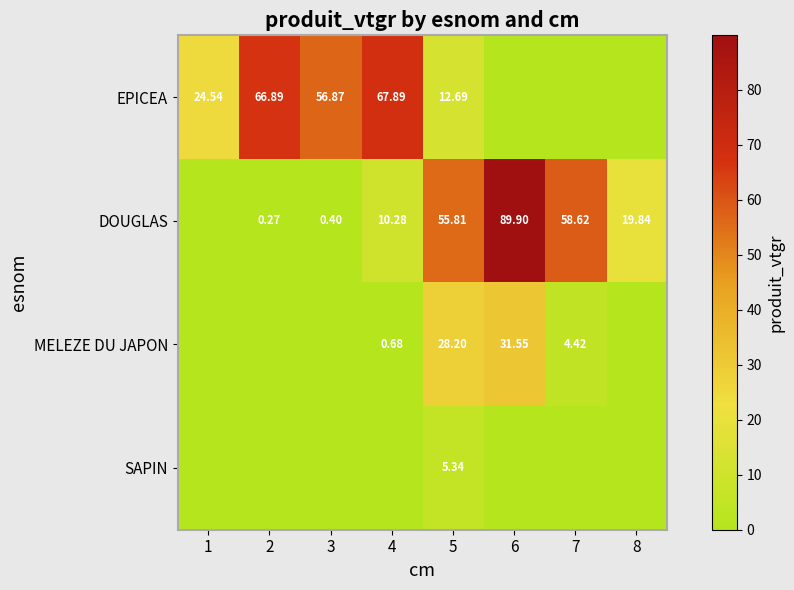

How many positive values does the EPICEA series have?

5